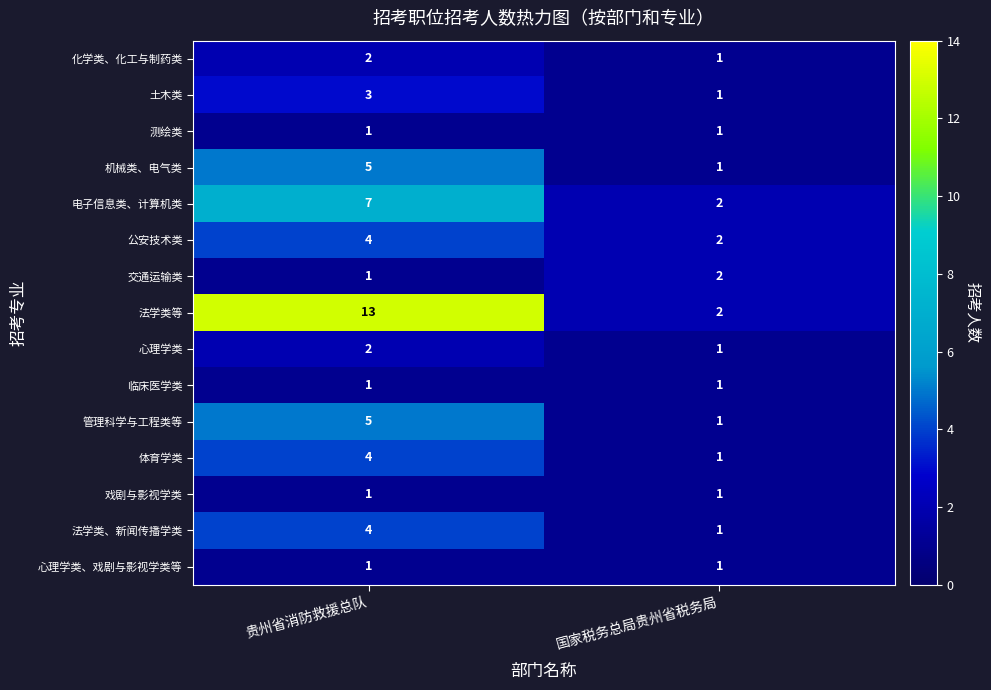

What is the spread (max minus min) of values at 国家税务总局贵州省税务局?

1